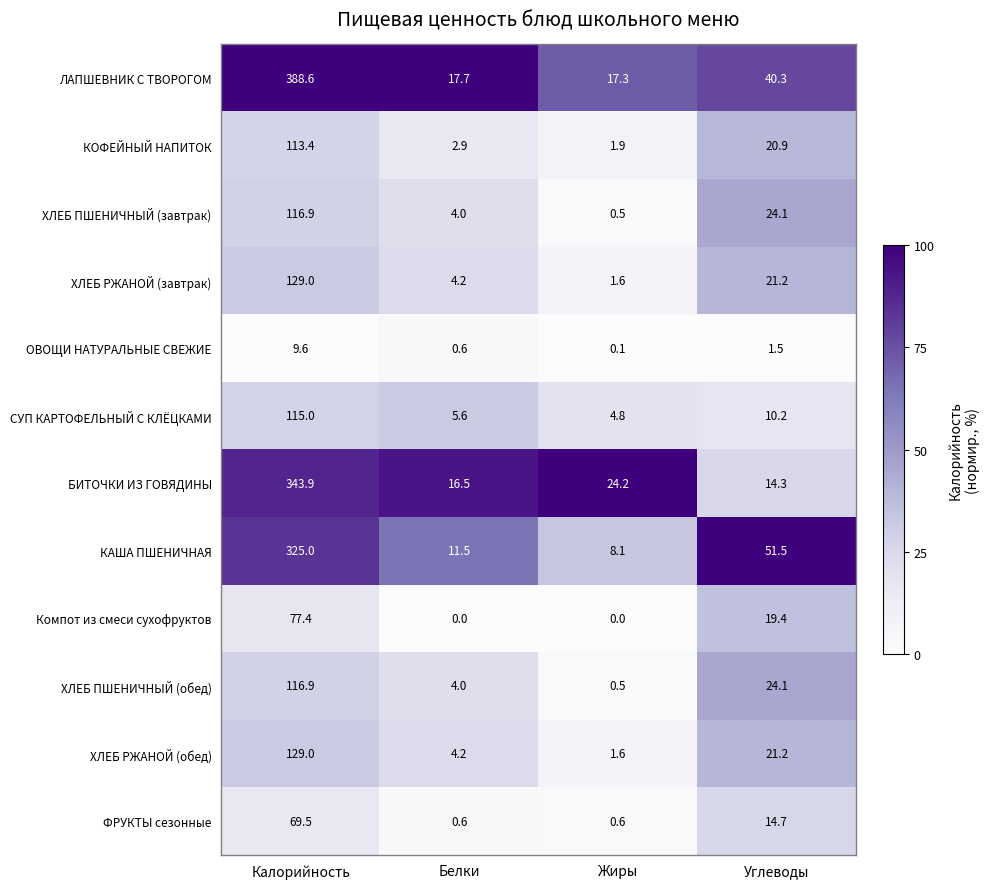

At how many categories does at least one series exceed 44?

2